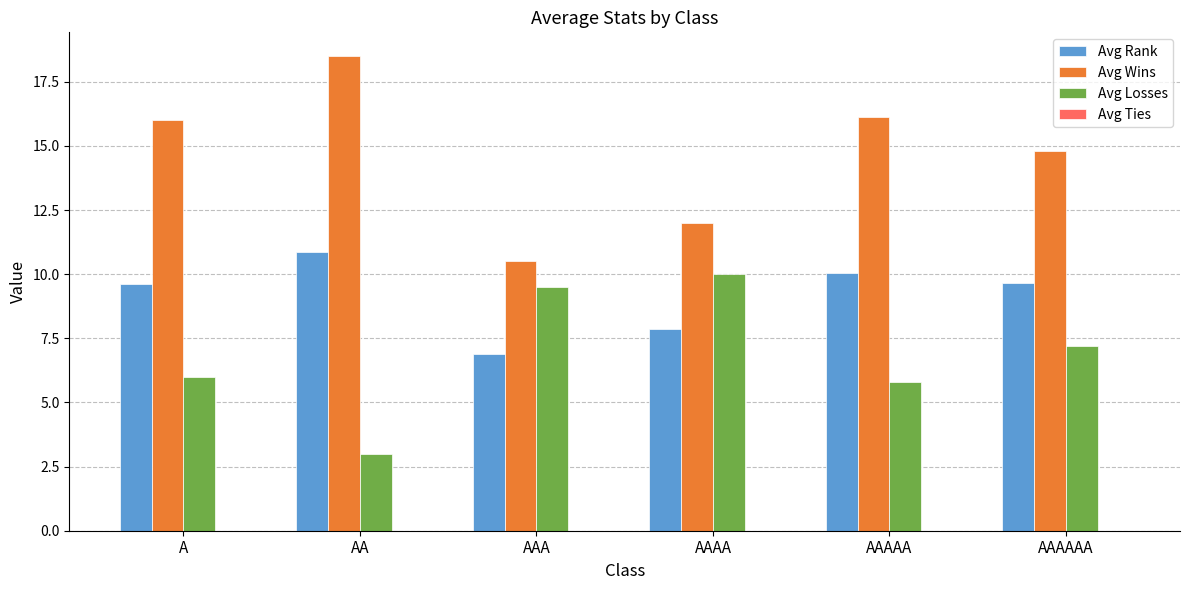

What is the spread (max minus min) of values at AAAA?

4.1